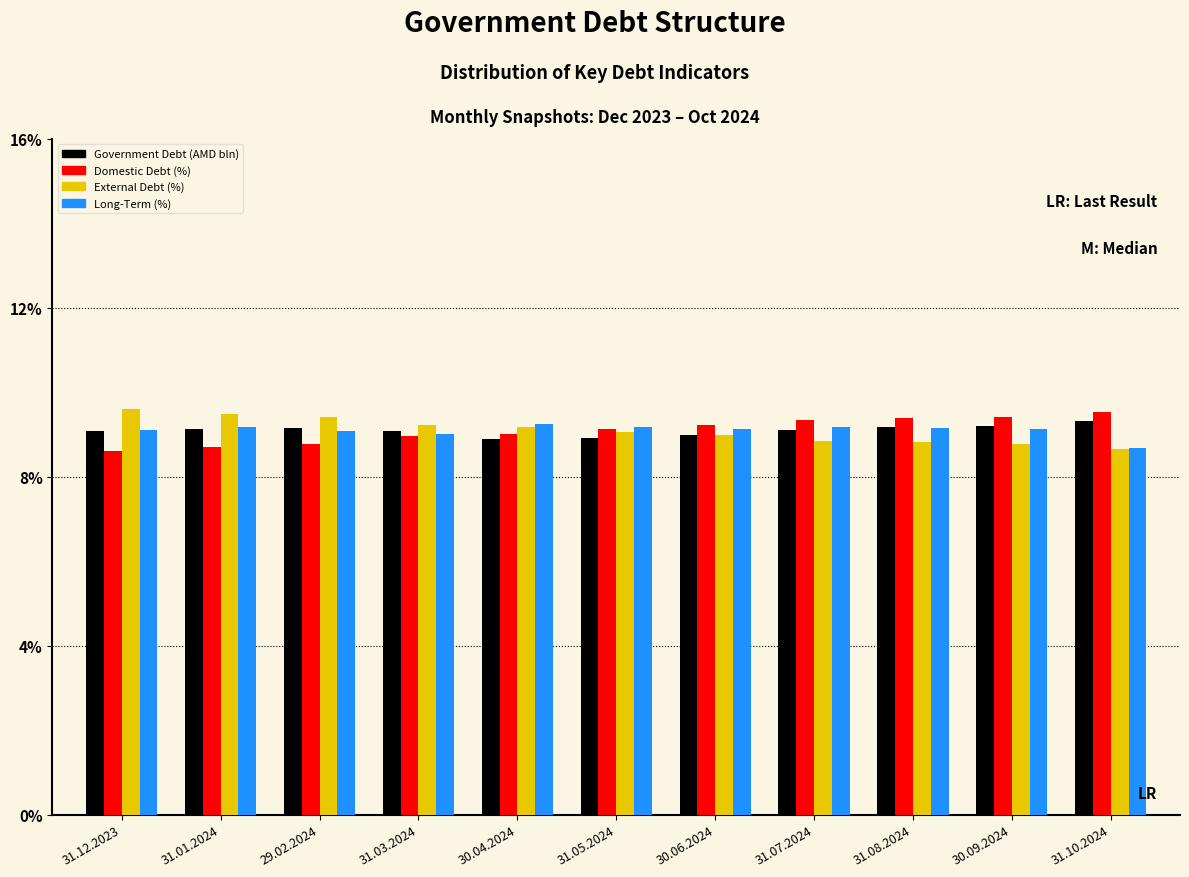

What is the greatest value displayed?

9.6